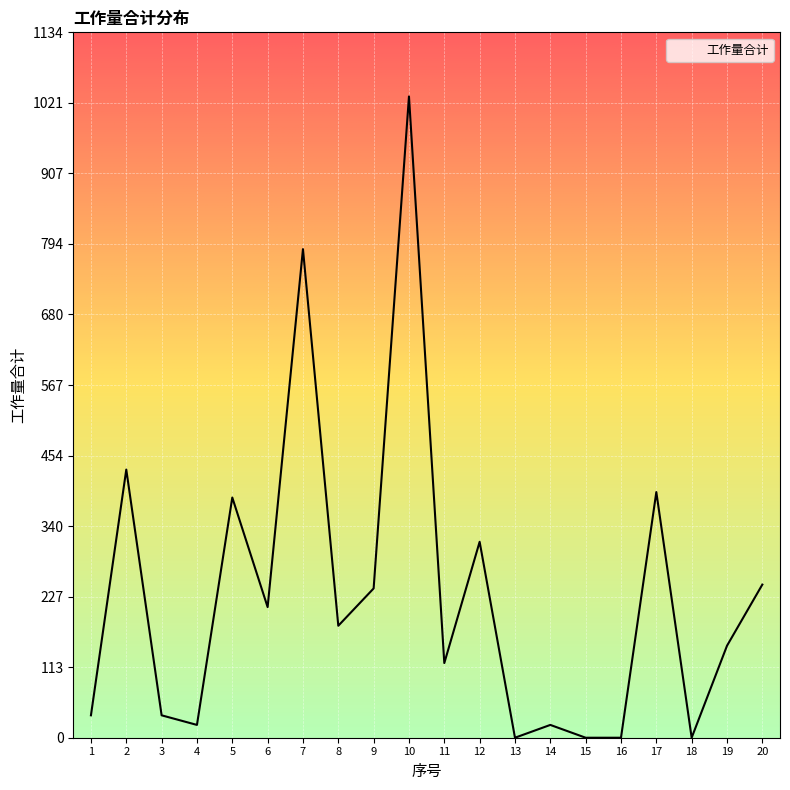

What is the change in value from 11 to 13?

-120.0